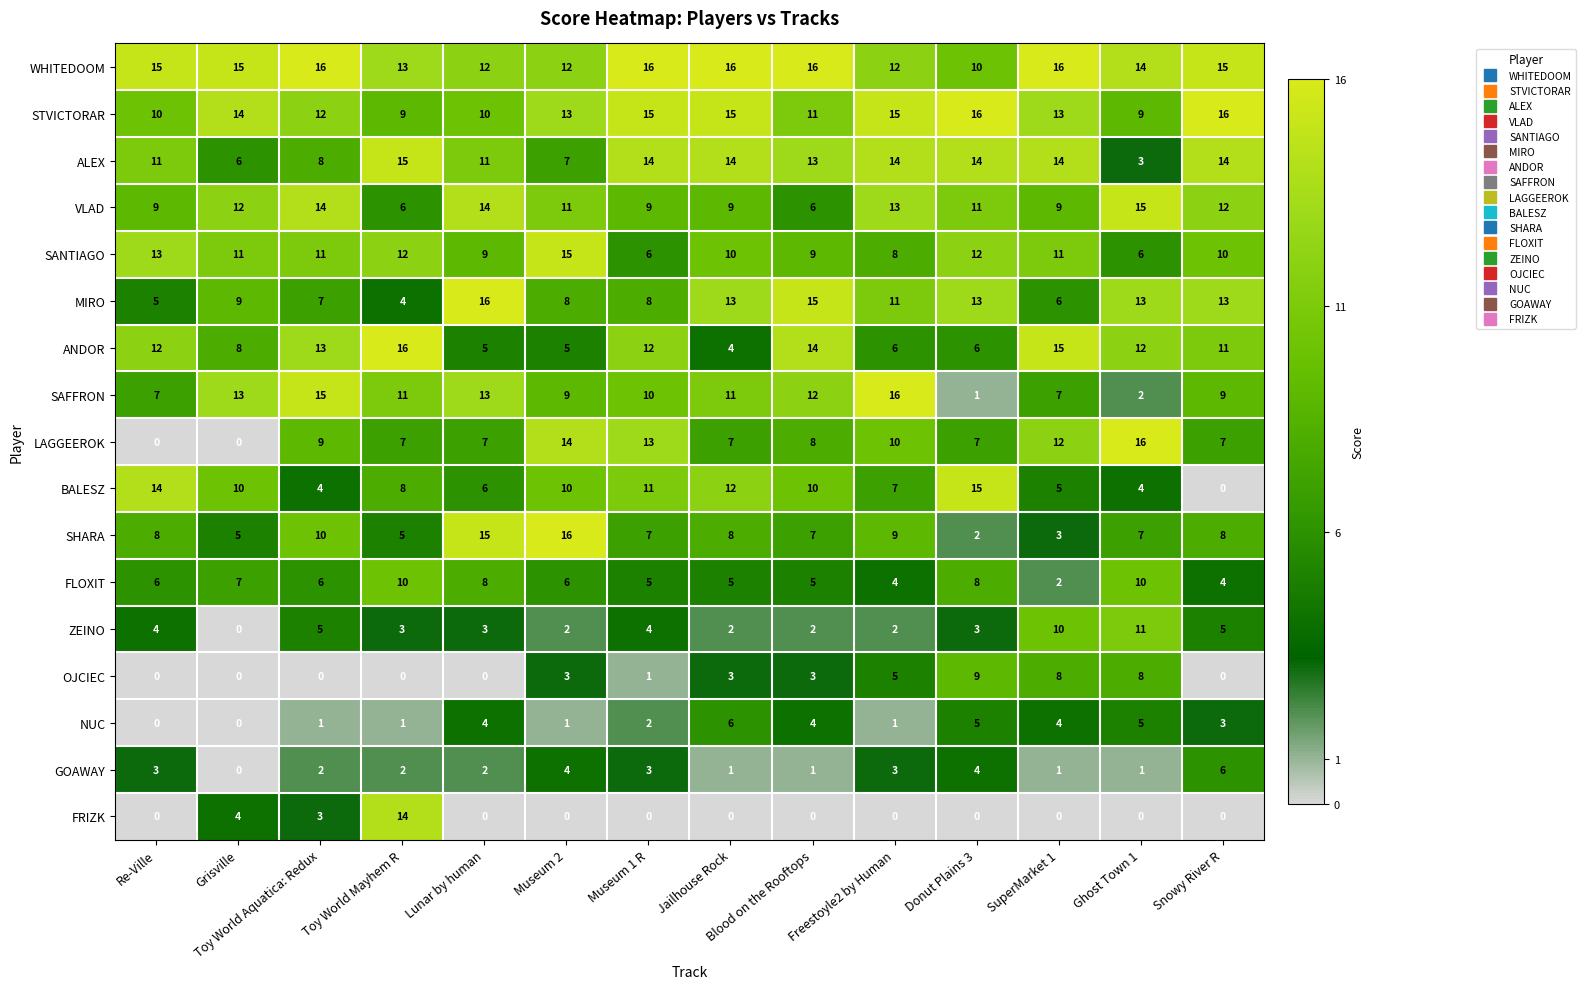

Which series has the widest spread of values?

LAGGEEROK